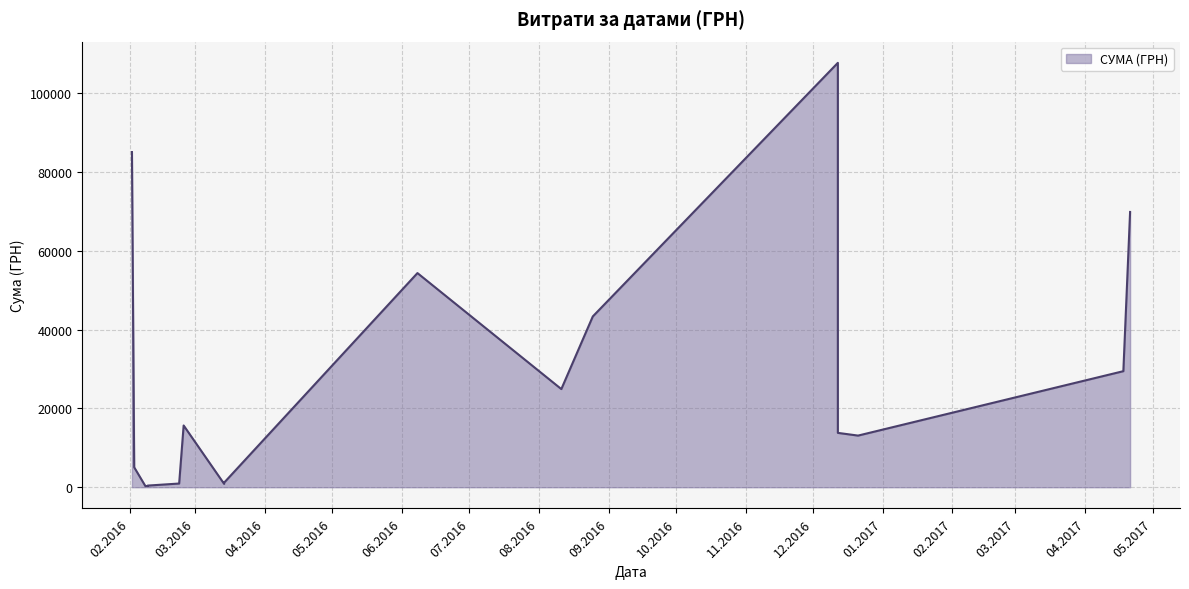

The chart shows a value of 54324.4 at 08.06.2016. True or false?

True